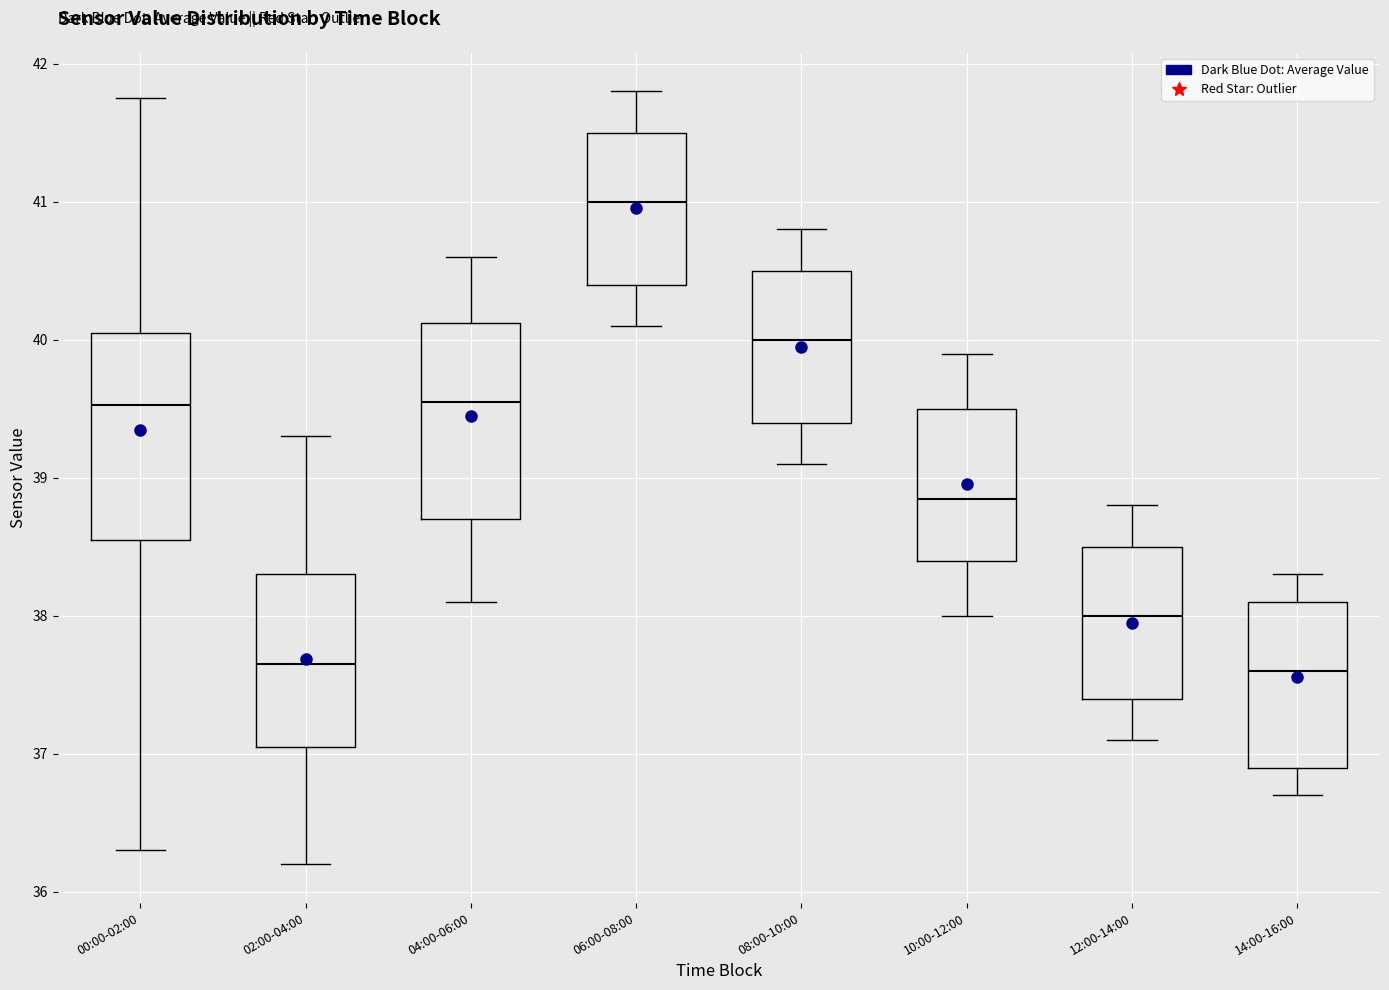

Which box has the highest median line?

06:00-08:00